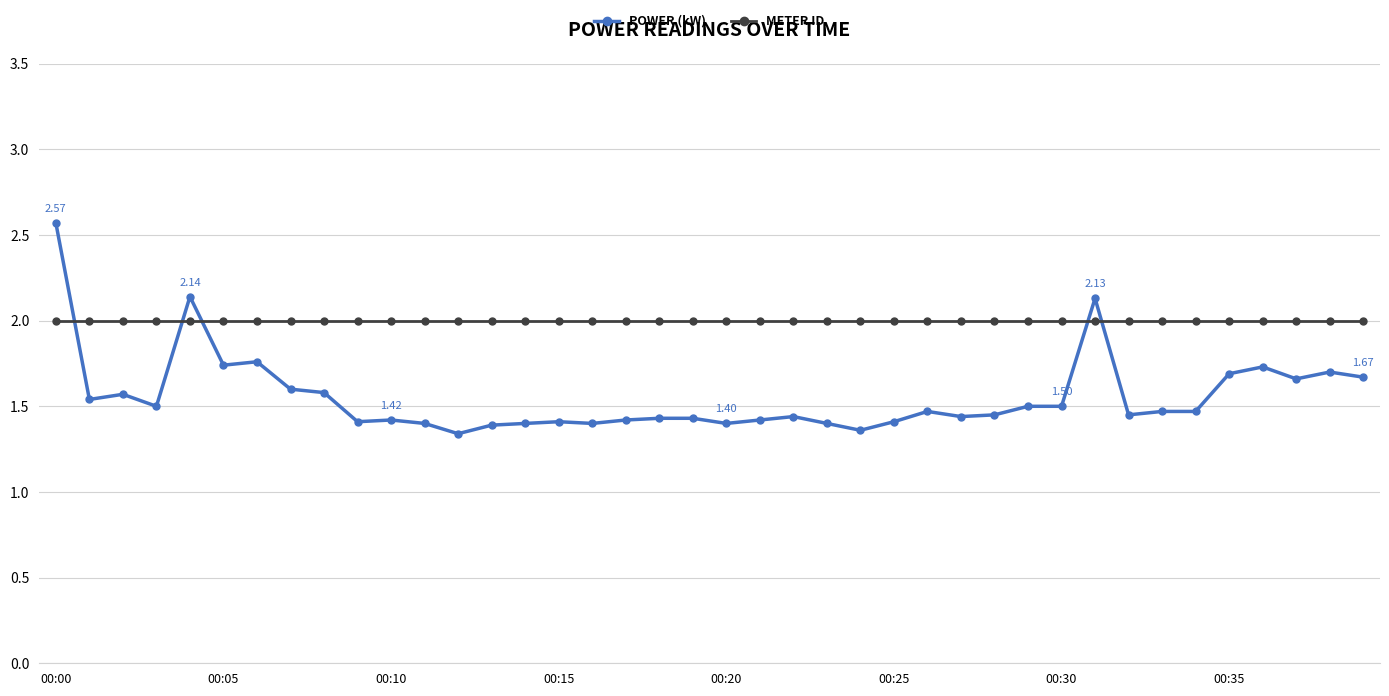

What are all the series names shown in the legend?

POWER (kW), METER ID